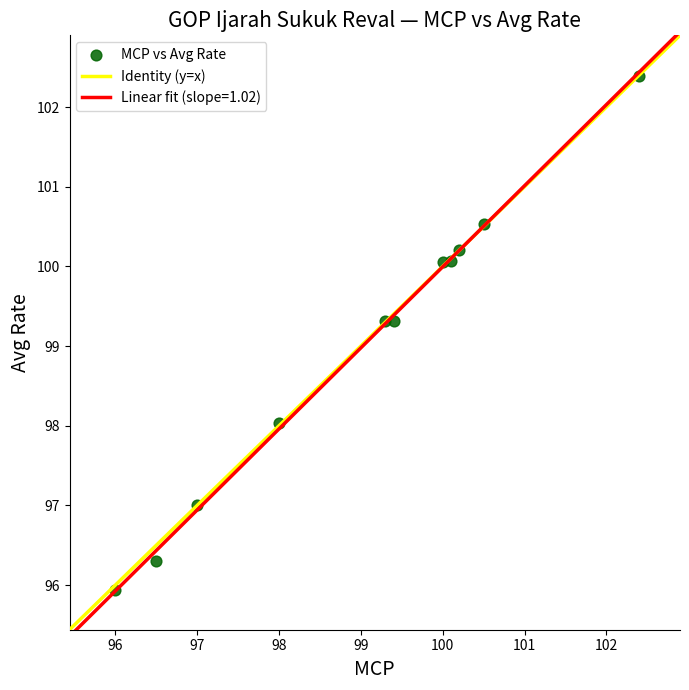

What is the average X value?

99.0